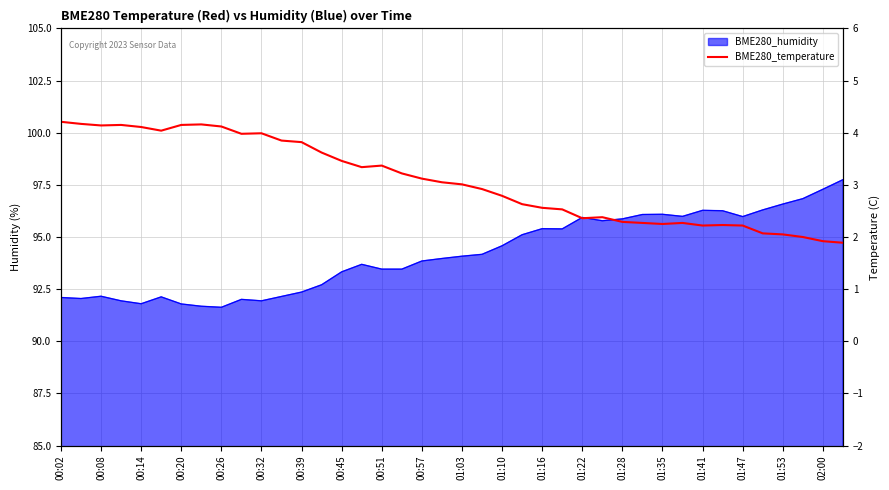

How many values exceed 3?

21